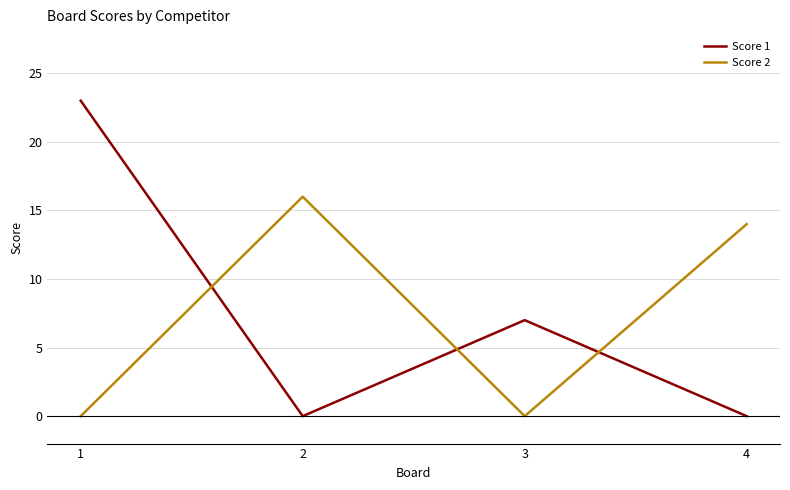

At which label does Score 1 reach its peak?

1